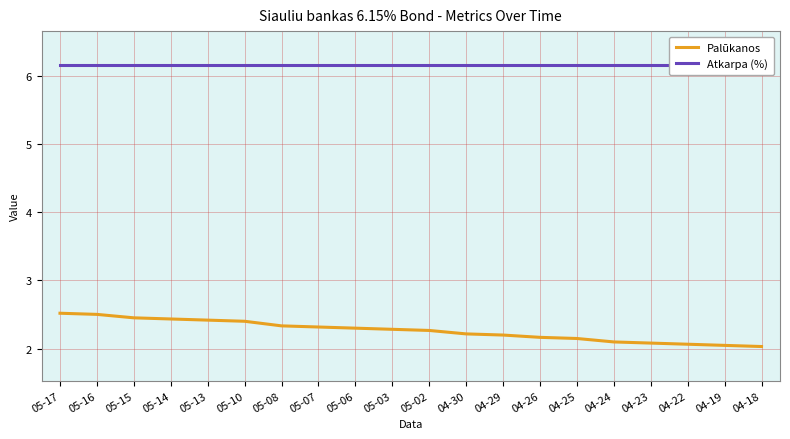

Is it true that Palūkanos equals 2.1 at 04-24?

True